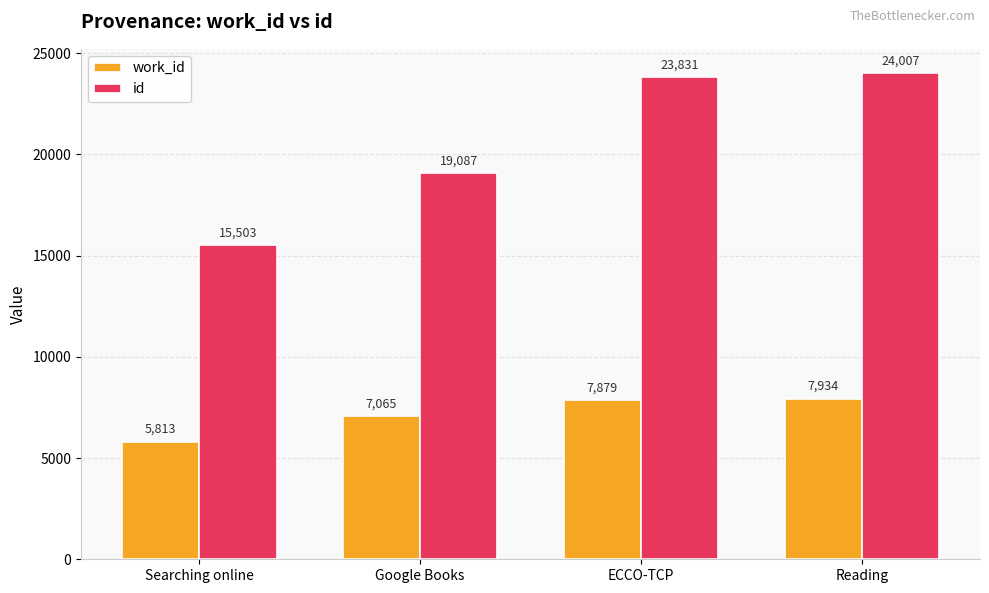

Rank the series by their maximum value, from highest to lowest.

id, work_id